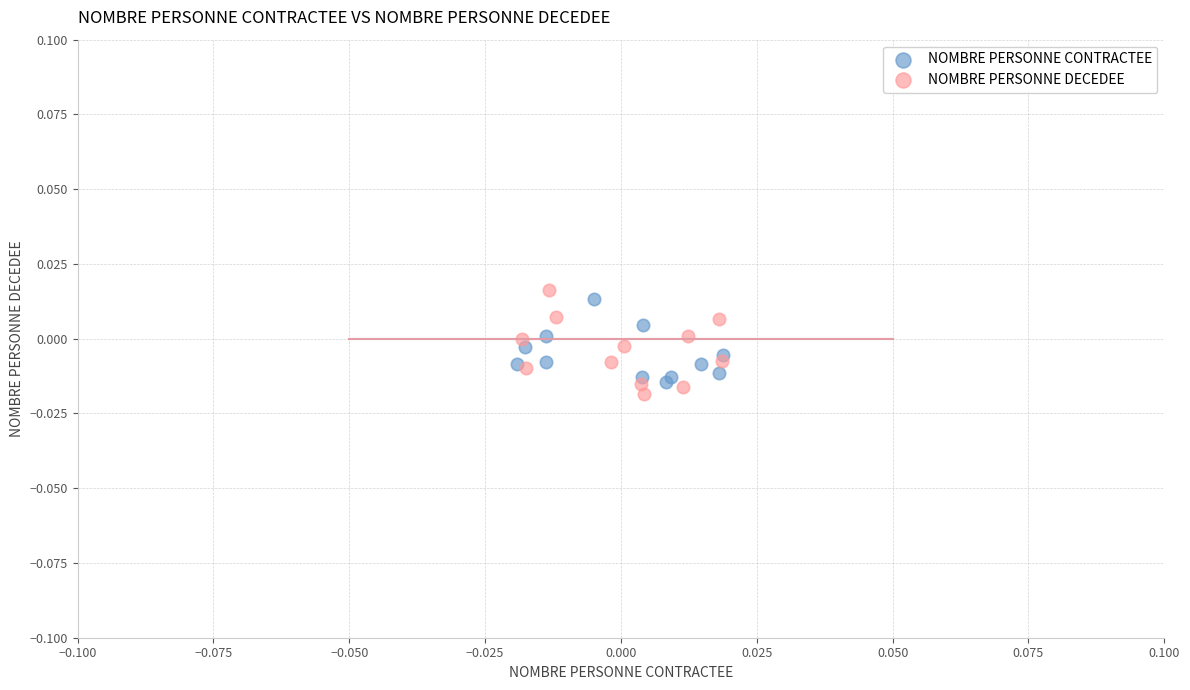

What are all the series names shown in the legend?

NOMBRE PERSONNE CONTRACTEE, NOMBRE PERSONNE DECEDEE